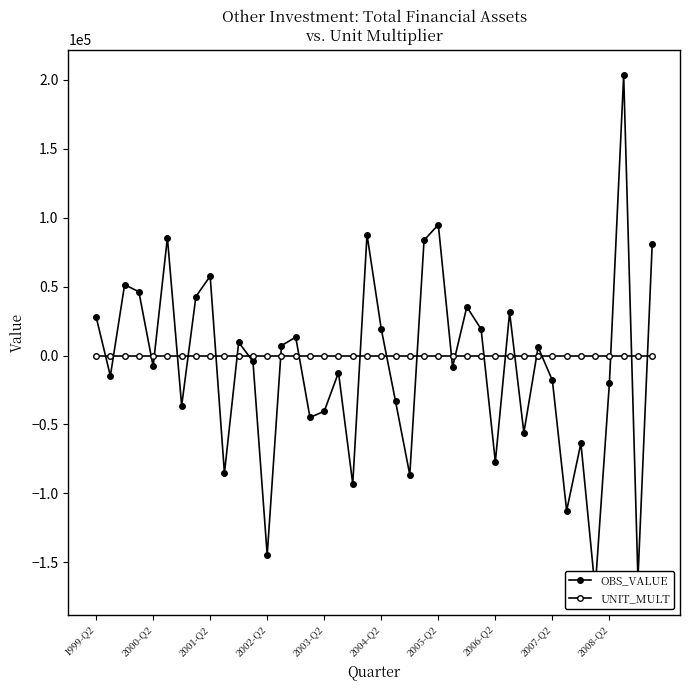

True or false: OBS_VALUE has more than 1 interior local peaks.

True